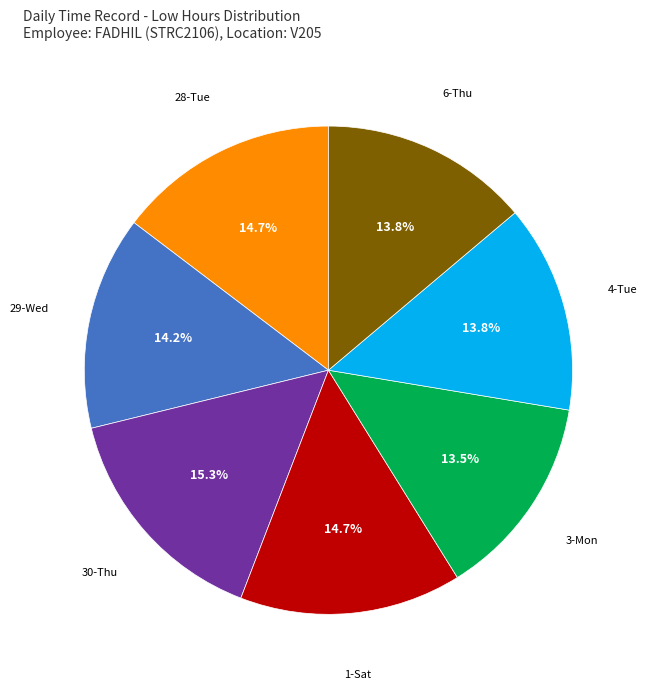

Which slice is the largest?

30-Thu